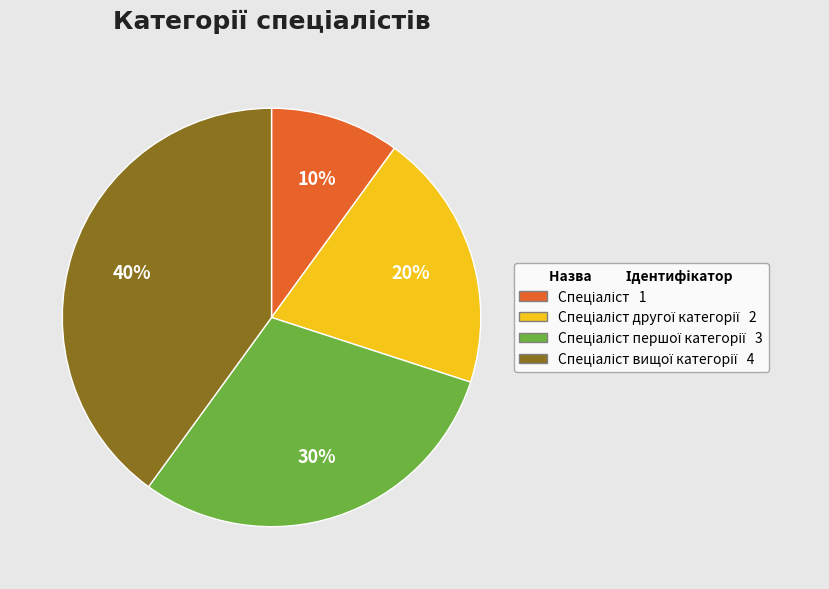

Is there a majority slice in this chart?

No